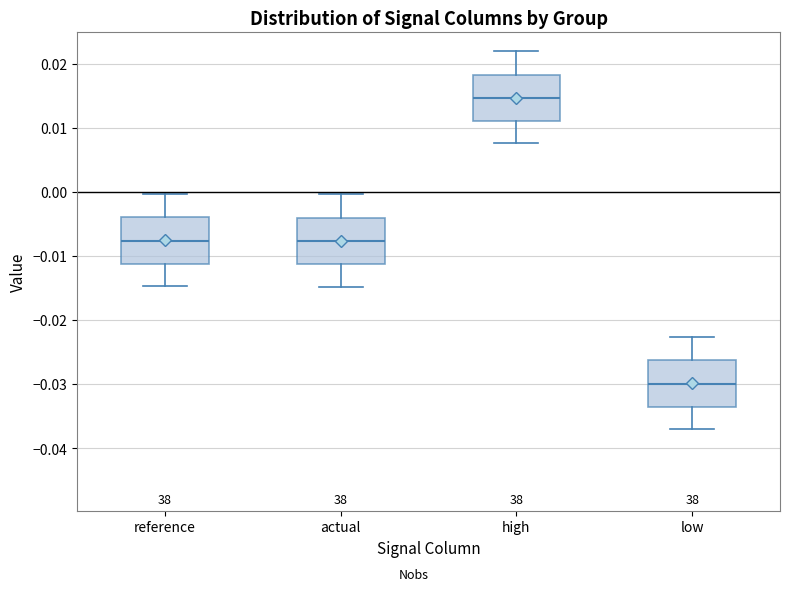

Reading left to right, read every box against the y-axis: the position of its median line, the range the box covers, and the ends of its whiskers. The values are not printed on the chart, so give them approximately, as read against the axis.

reference: median -0.008, box -0.011 to -0.004, whiskers -0.015 to 0.000
actual: median -0.008, box -0.011 to -0.004, whiskers -0.015 to 0.000
high: median 0.015, box 0.011 to 0.018, whiskers 0.008 to 0.022
low: median -0.030, box -0.034 to -0.026, whiskers -0.037 to -0.023